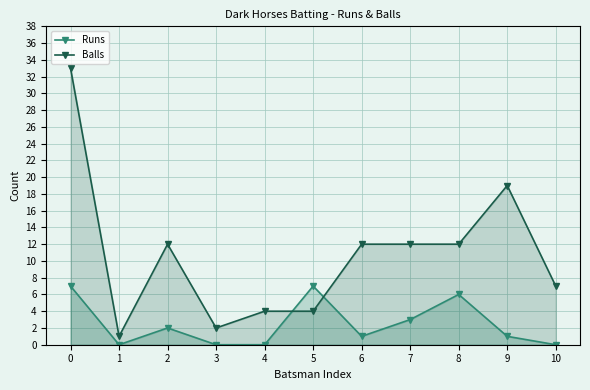

Does the chart have visible grid lines?

Yes